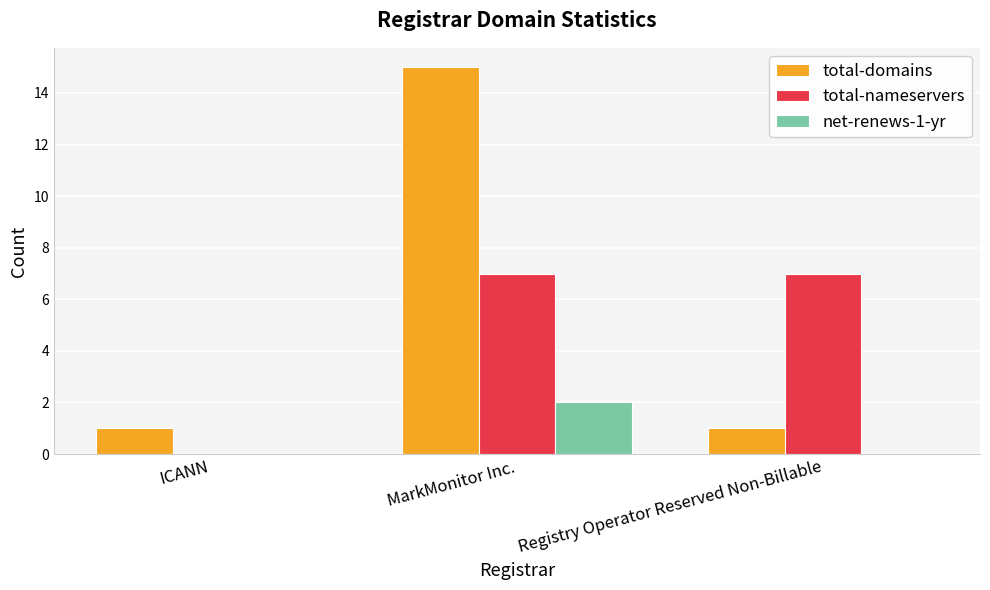

How many net-renews-1-yr values are between 0 and 2?

3